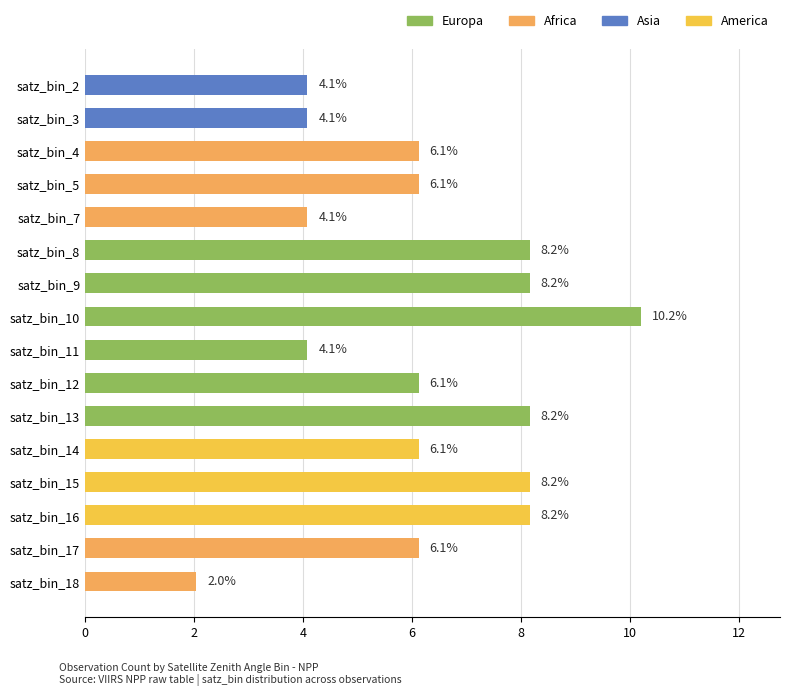

Read the value at satz_bin_10.

10.2